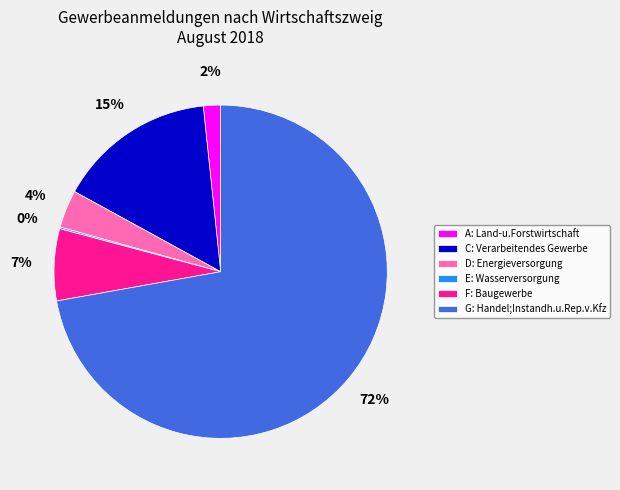

To the nearest percent, what portion does G: Handel;Instandh.u.Rep.v.Kfz represent?

72%